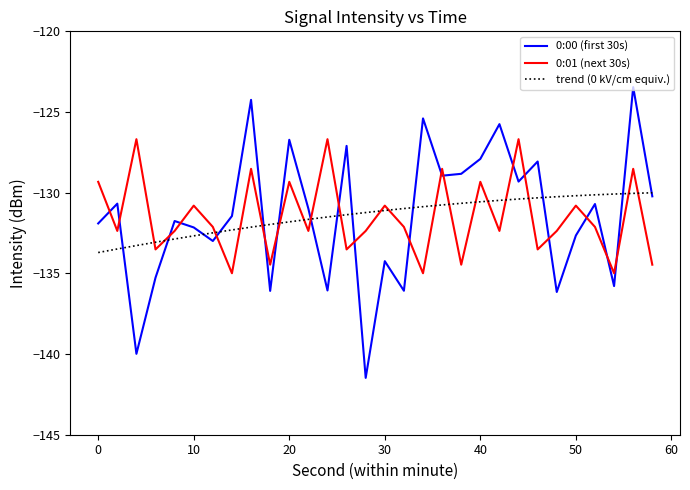

What is the maximum value shown in the chart?

-123.5